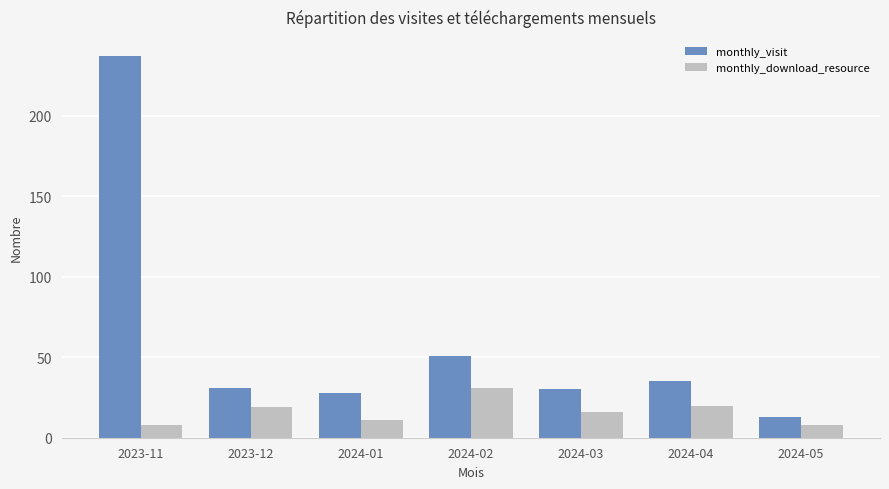

What is the sum of all monthly_download_resource values?

113